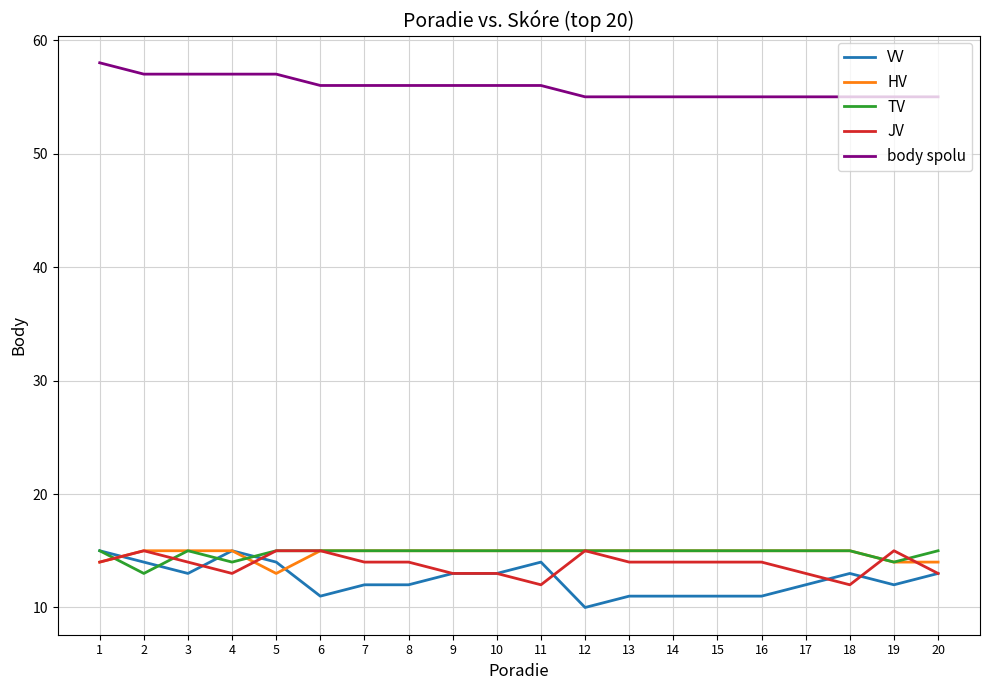

How many distinct data groups are displayed?

5